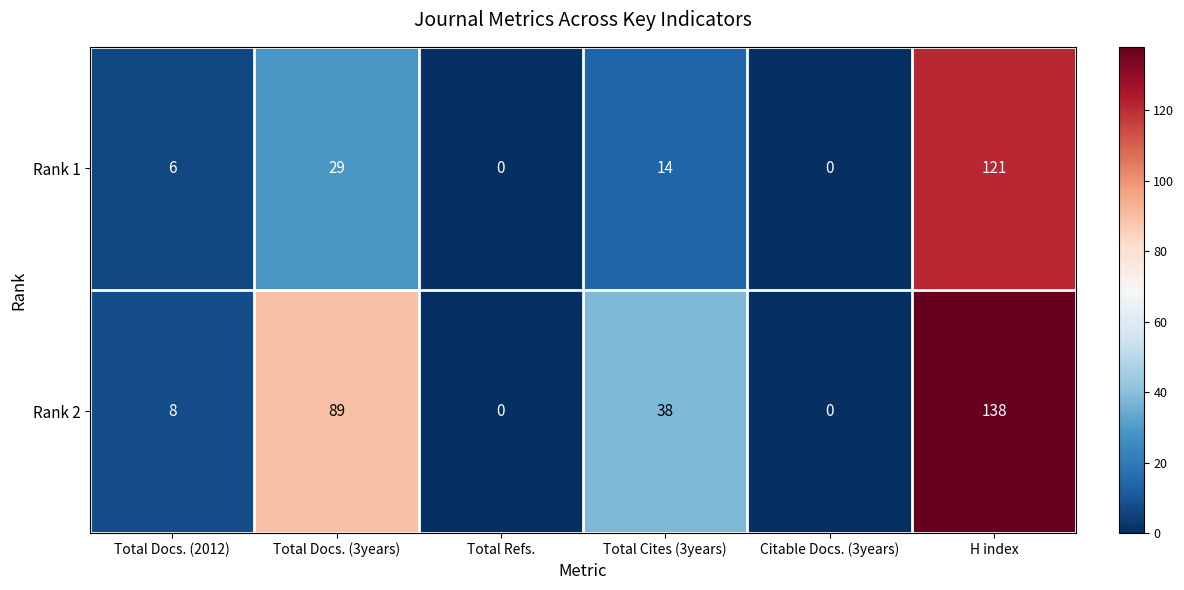

How many data points does each series have?

6